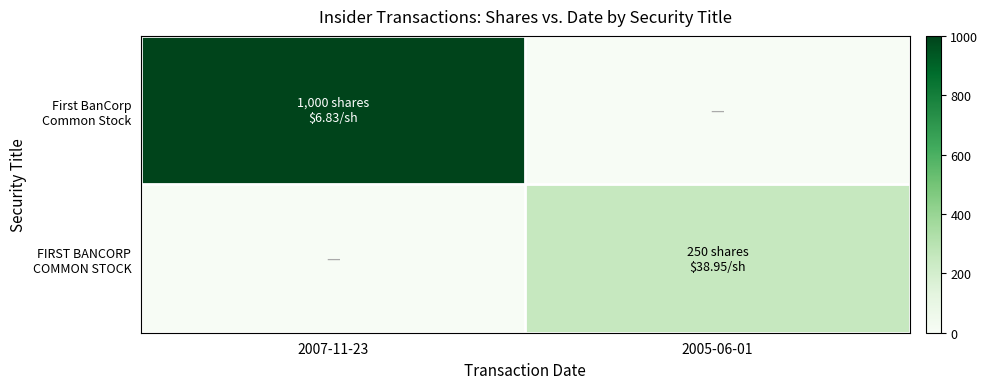

List the series in order of their peak value, lowest first.

FIRST BANCORP COMMON STOCK, First BanCorp Common Stock